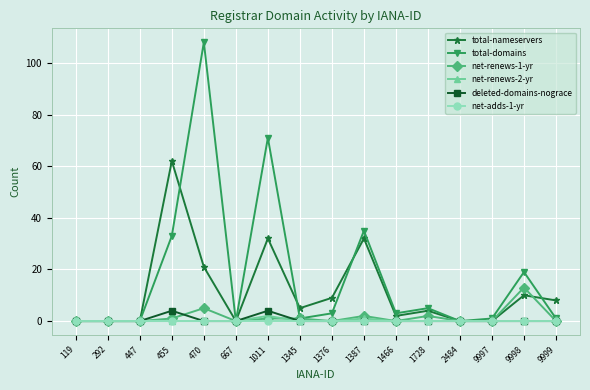

Is it true that total-domains equals 57 at 1387?

False